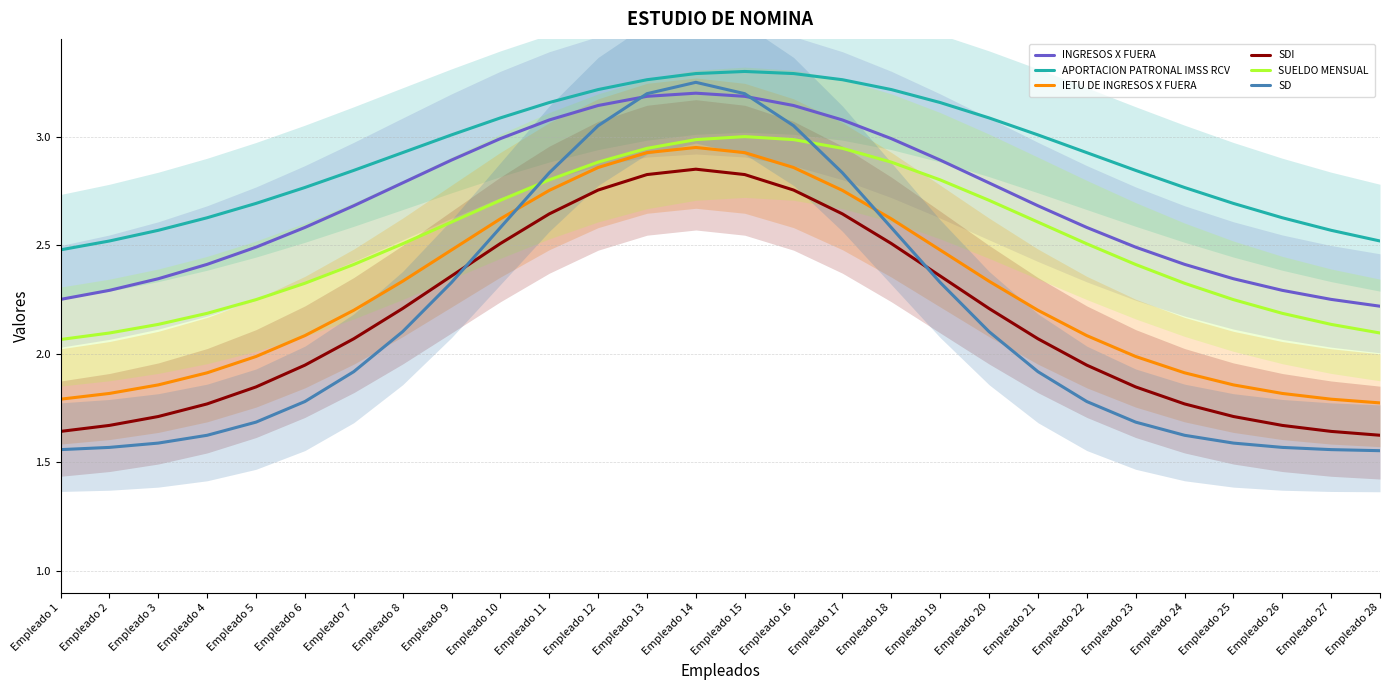

True or false: APORTACION PATRONAL IMSS RCV and SDI cross at least once.

False